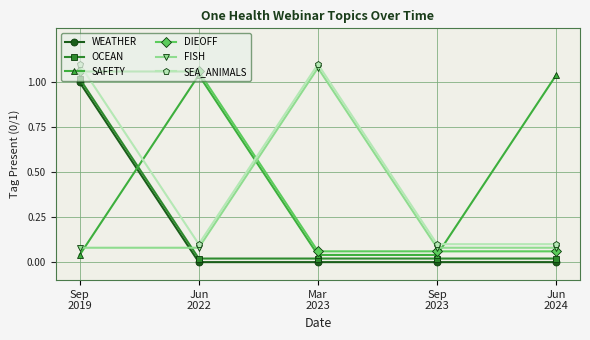

What is the sum of all SEA_ANIMALS values?

2.5